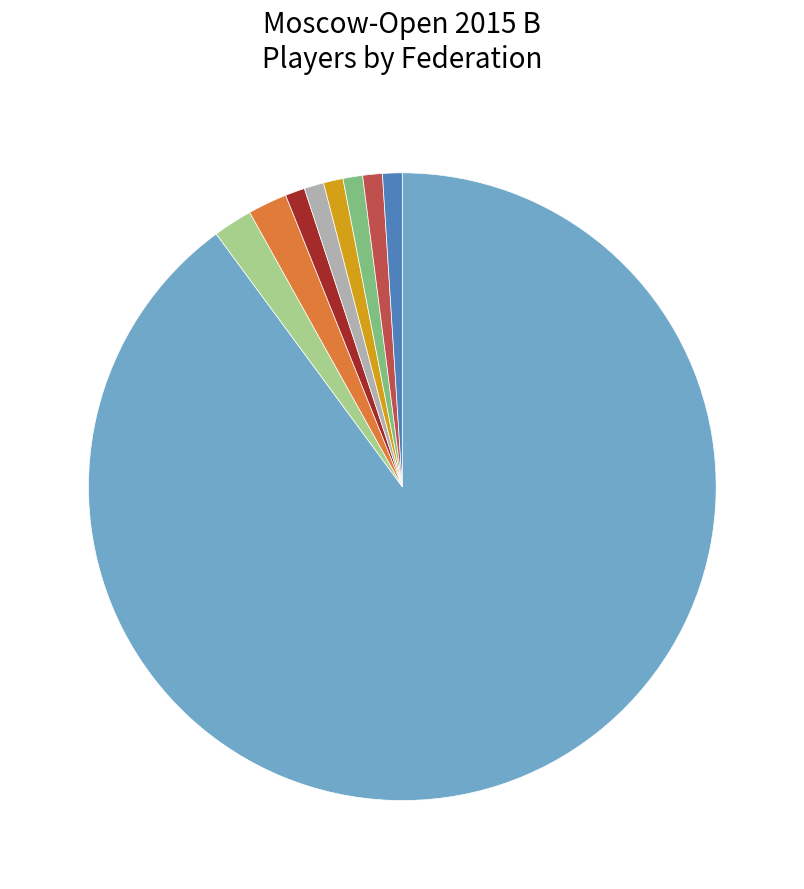

Does any single category account for the majority?

Yes